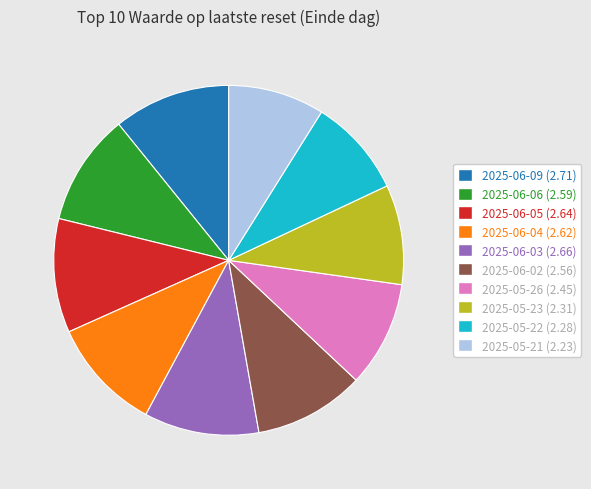

Count the number of slices in the pie.

10